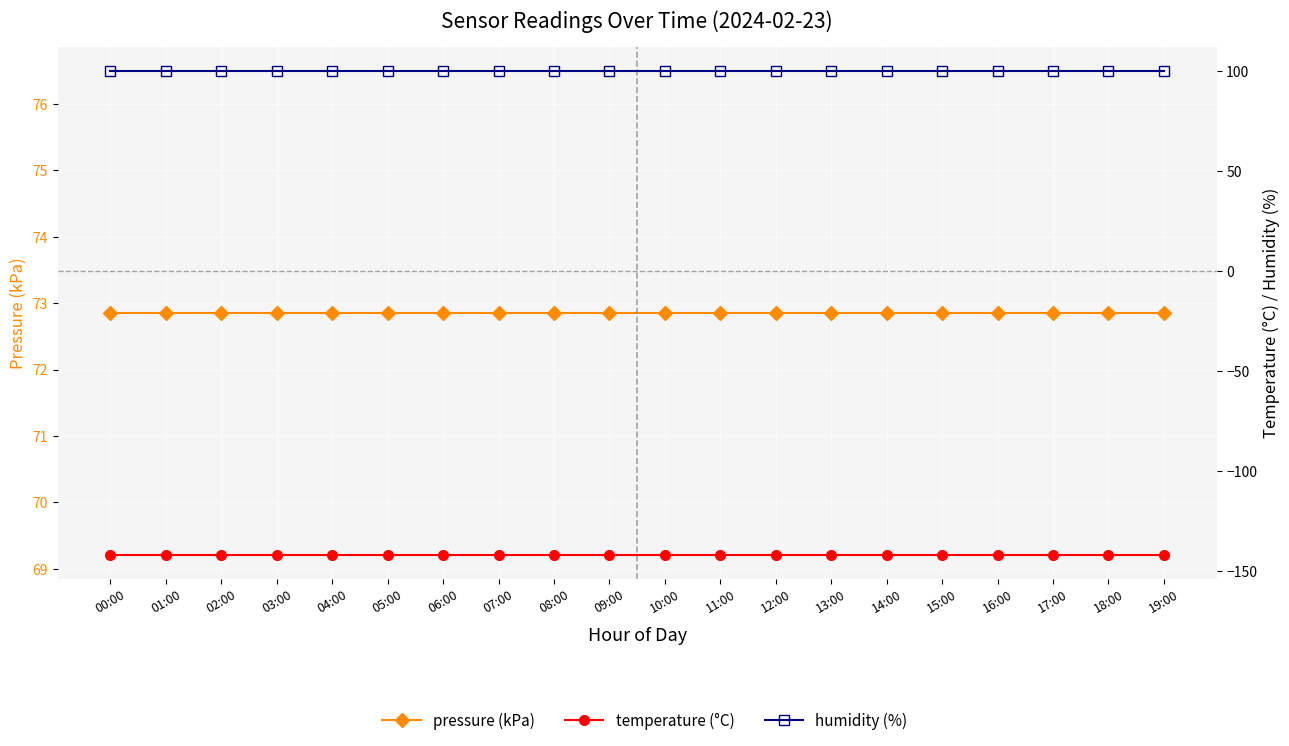

Between 06:00 and 08:00, which is larger?

06:00